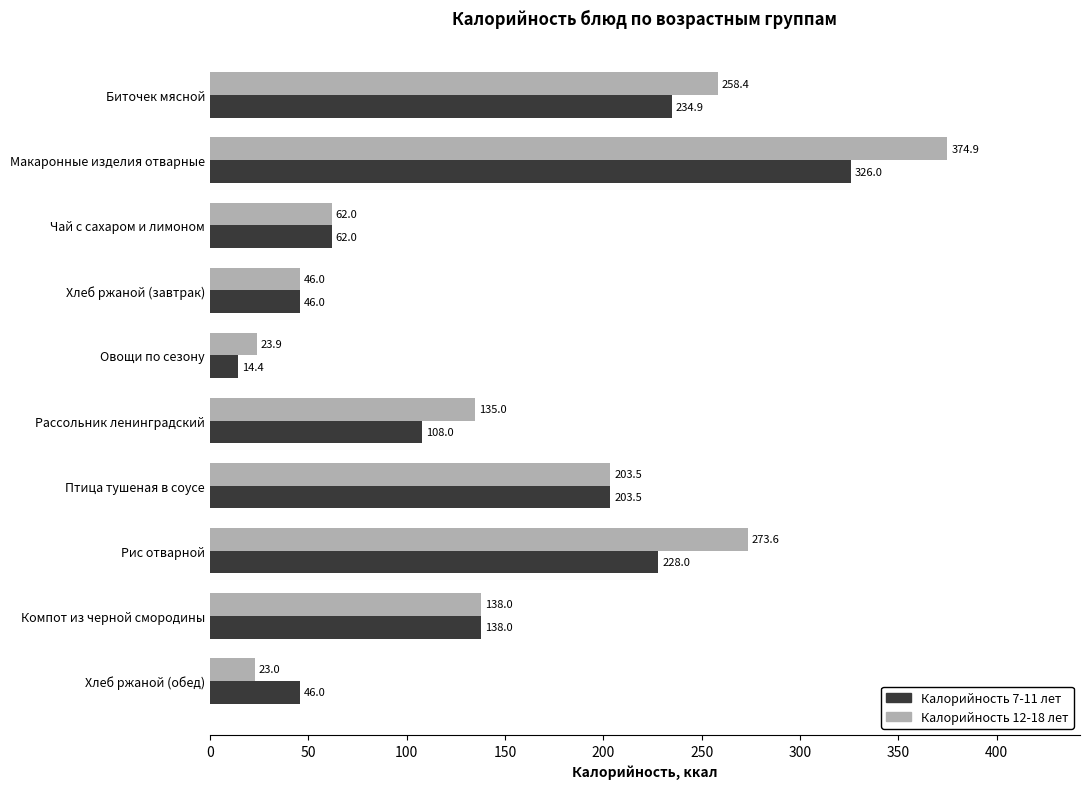

Rank the series at Хлеб ржаной (обед) from lowest to highest value.

Калорийность 12-18 лет, Калорийность 7-11 лет